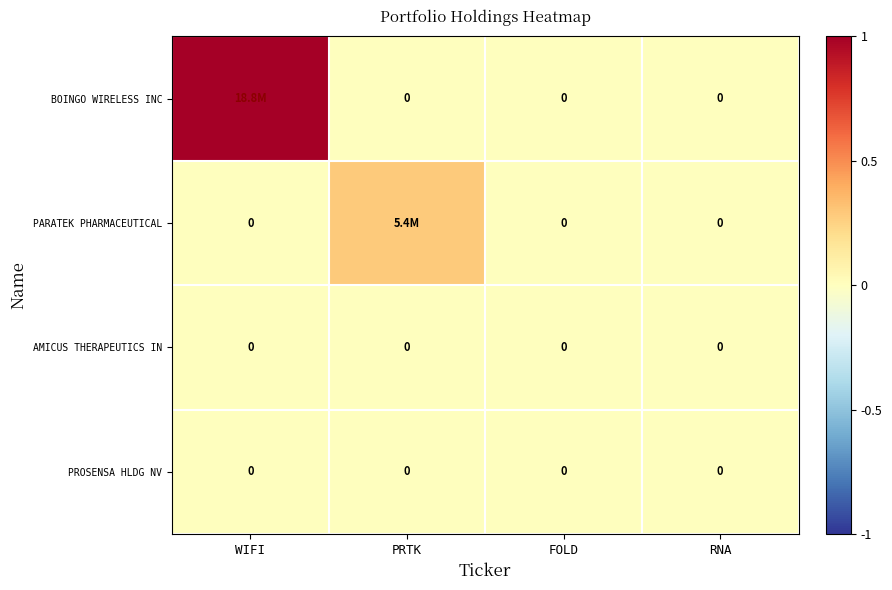

At how many categories does at least one series exceed 0?

2